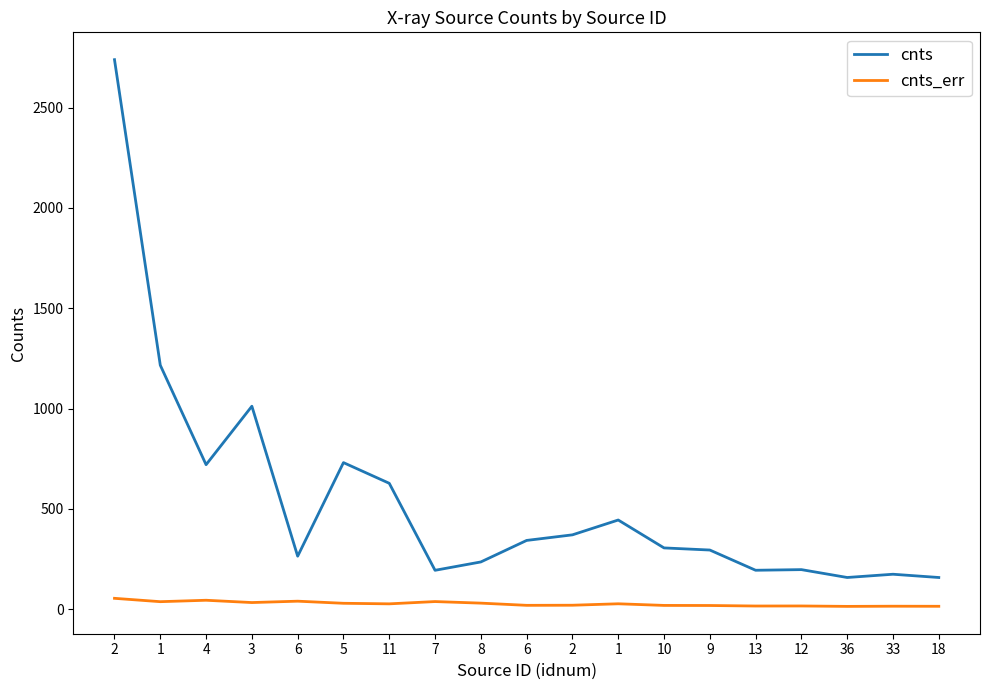

What is the maximum value shown in the chart?

2739.2